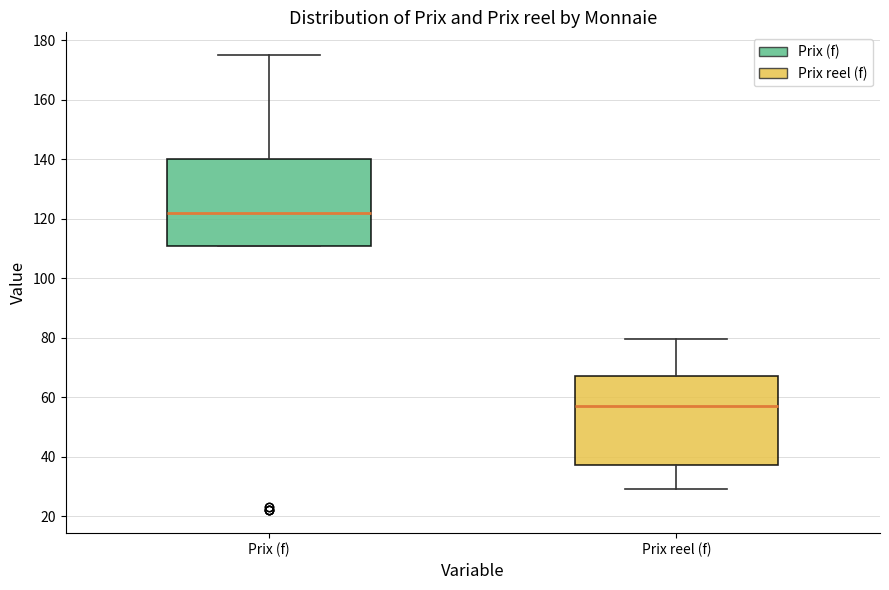

Which box has the highest median line?

Prix (f)